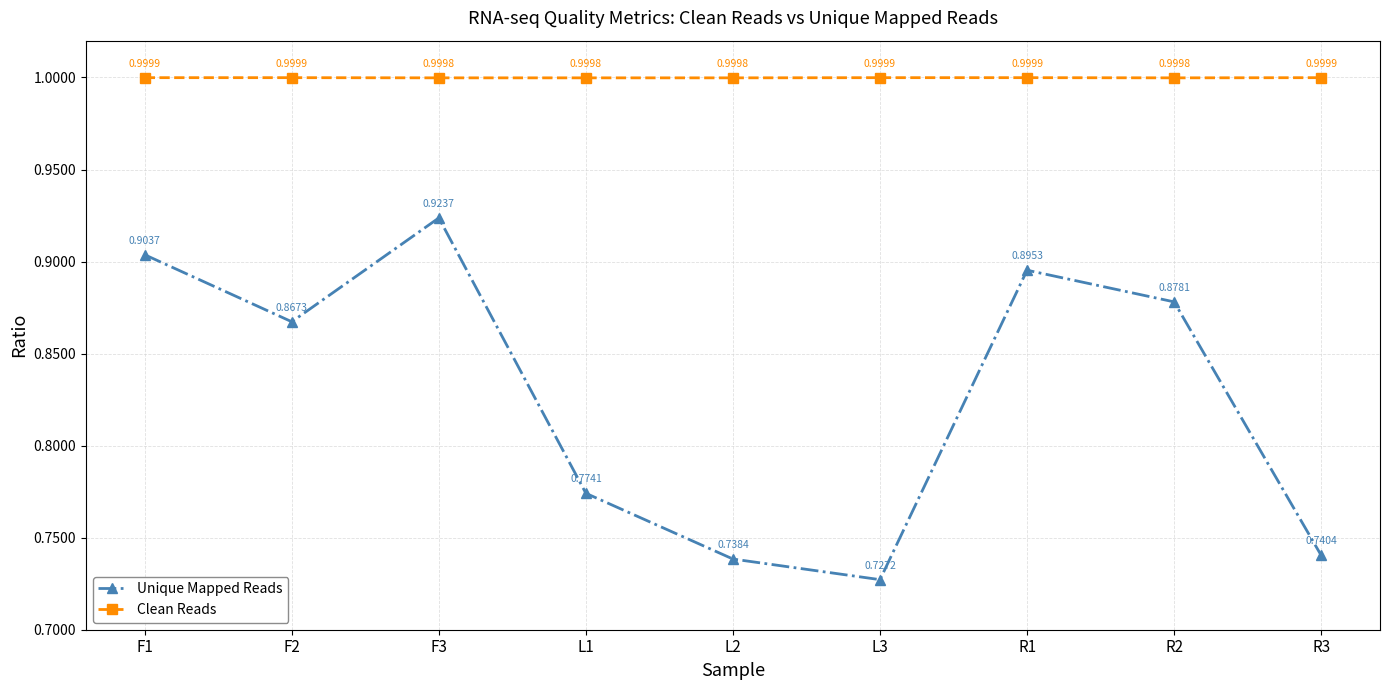

At which category is the sum across all series the highest?

F3